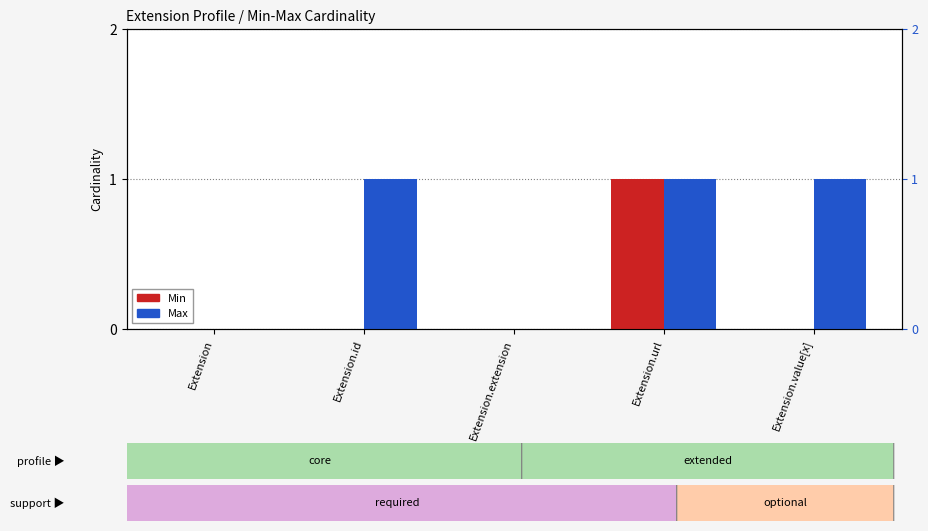

At which category is the sum across all series the highest?

Extension.url